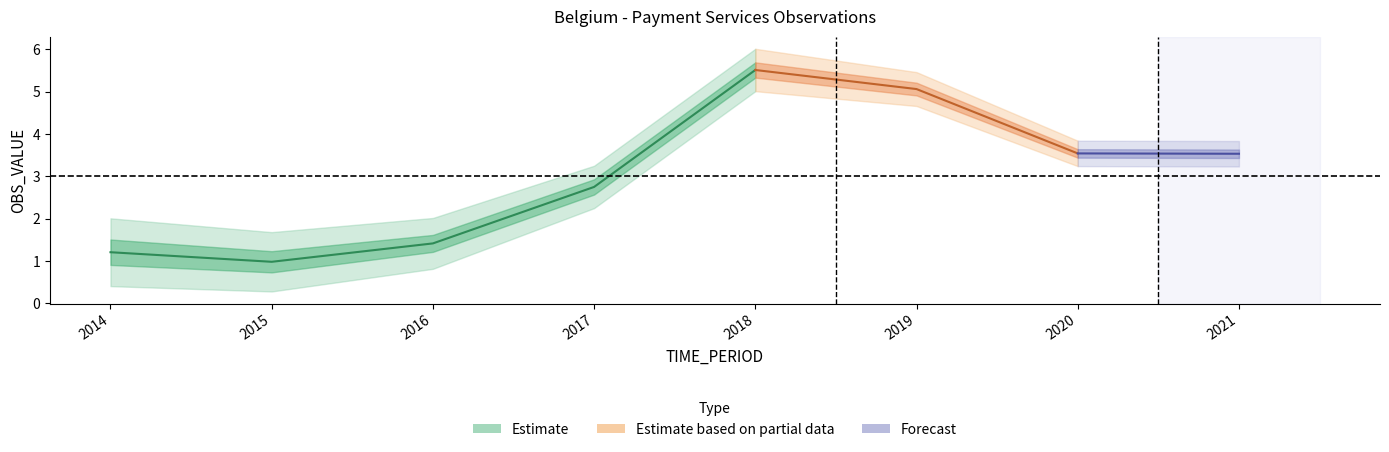

What is the change in value from 2015 to 2019?

+4.1